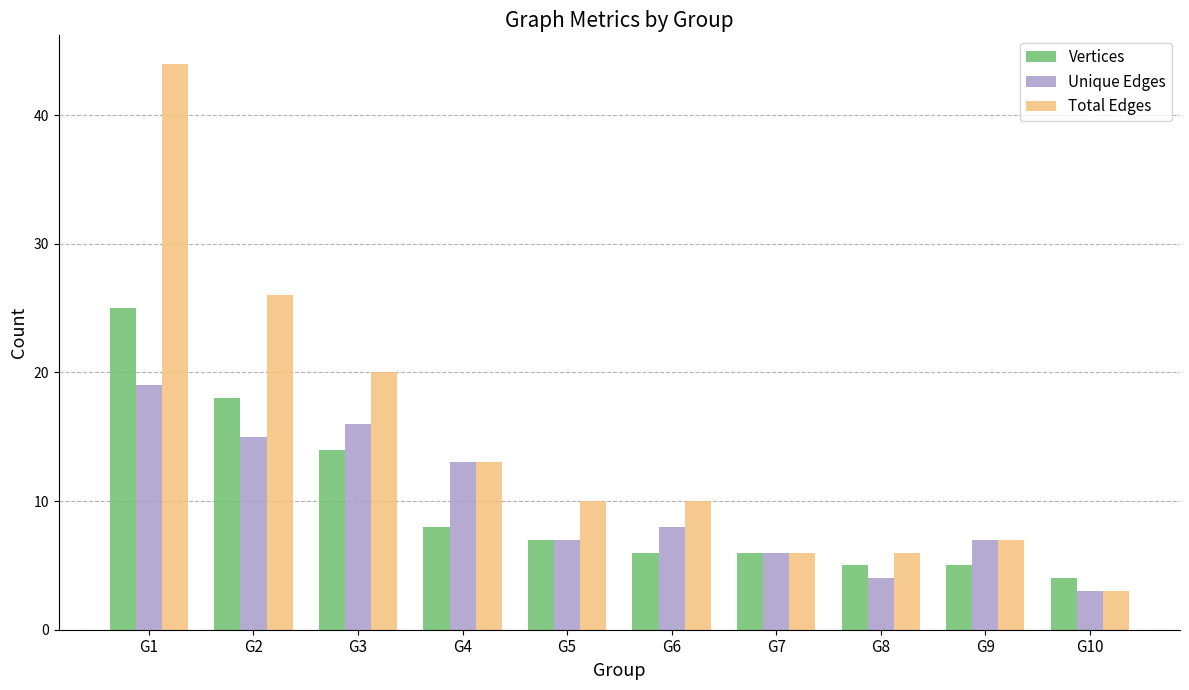

What is the sum of the Unique Edges values at G1 and G10?

22